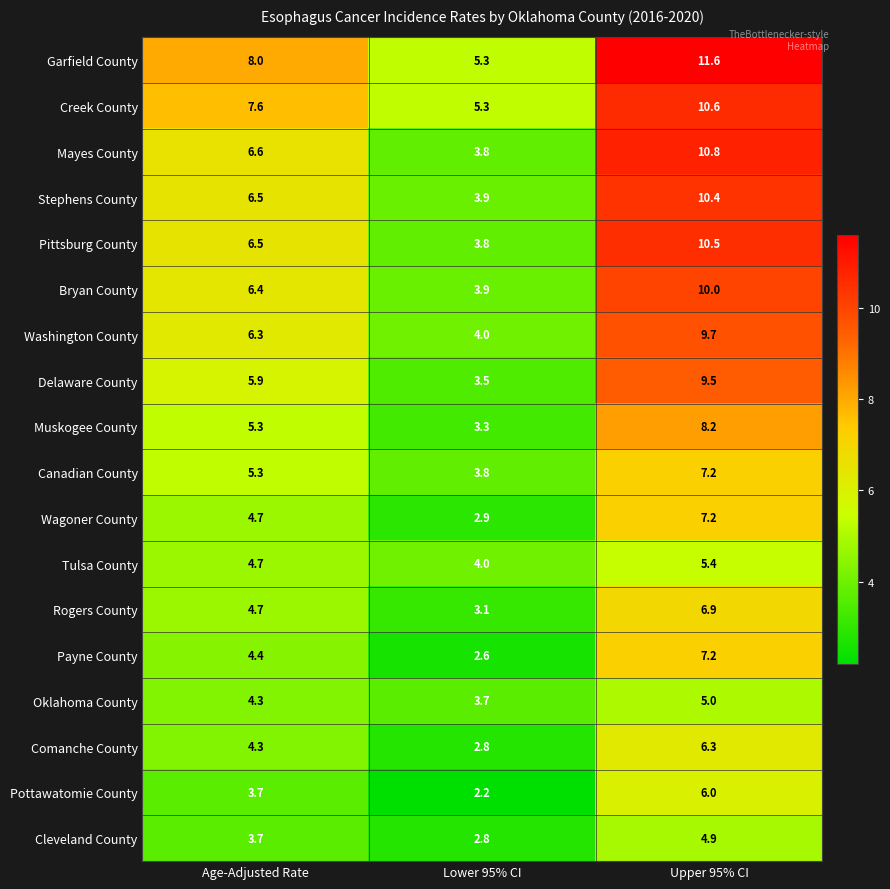

Which label corresponds to the largest value in the chart?

Upper 95% CI